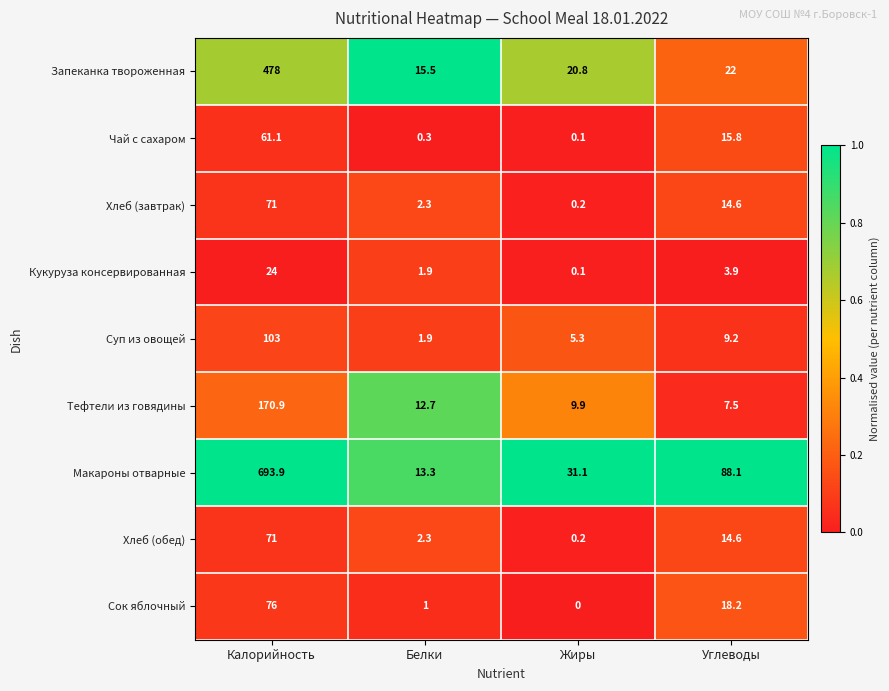

What is the difference between the second highest and second lowest values in the Суп из овощей series?

3.9